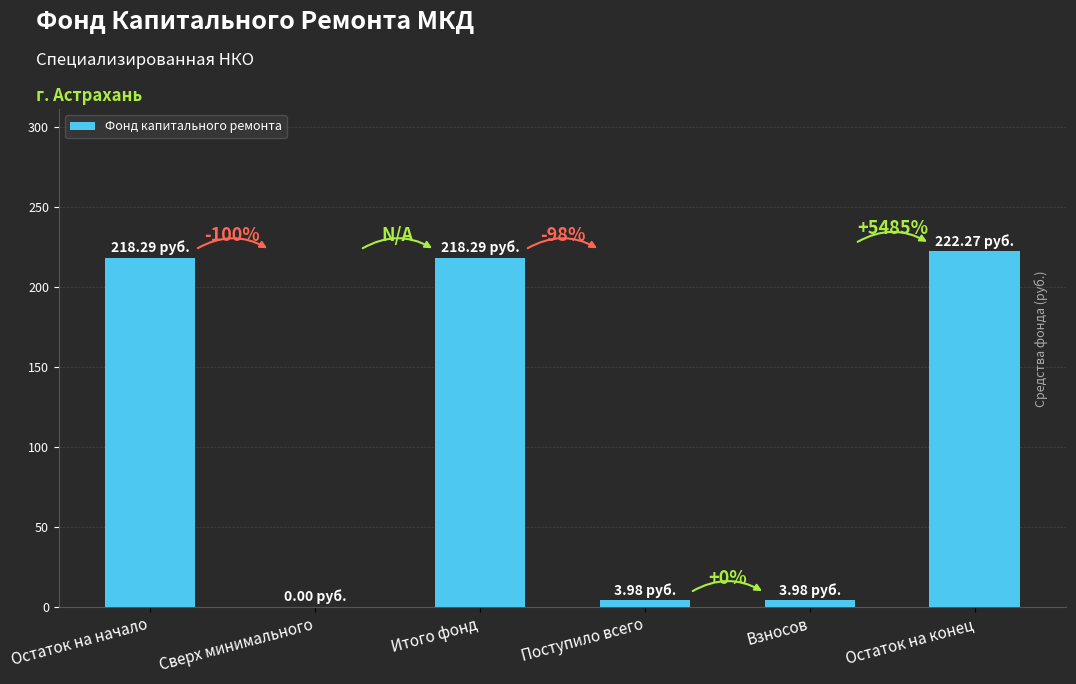

How many bars are there in total?

6